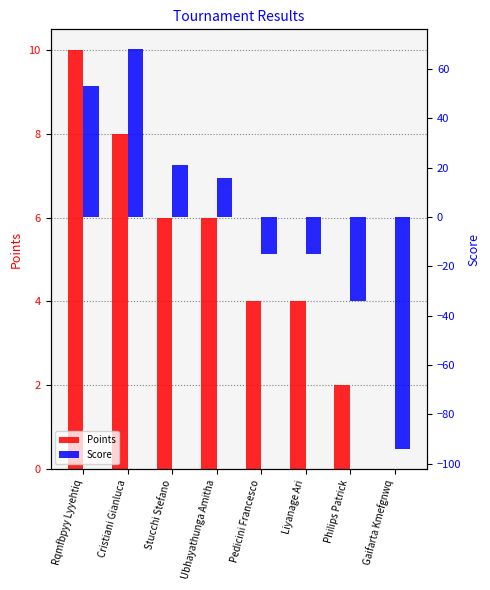

What is the sum of all Points values?

40